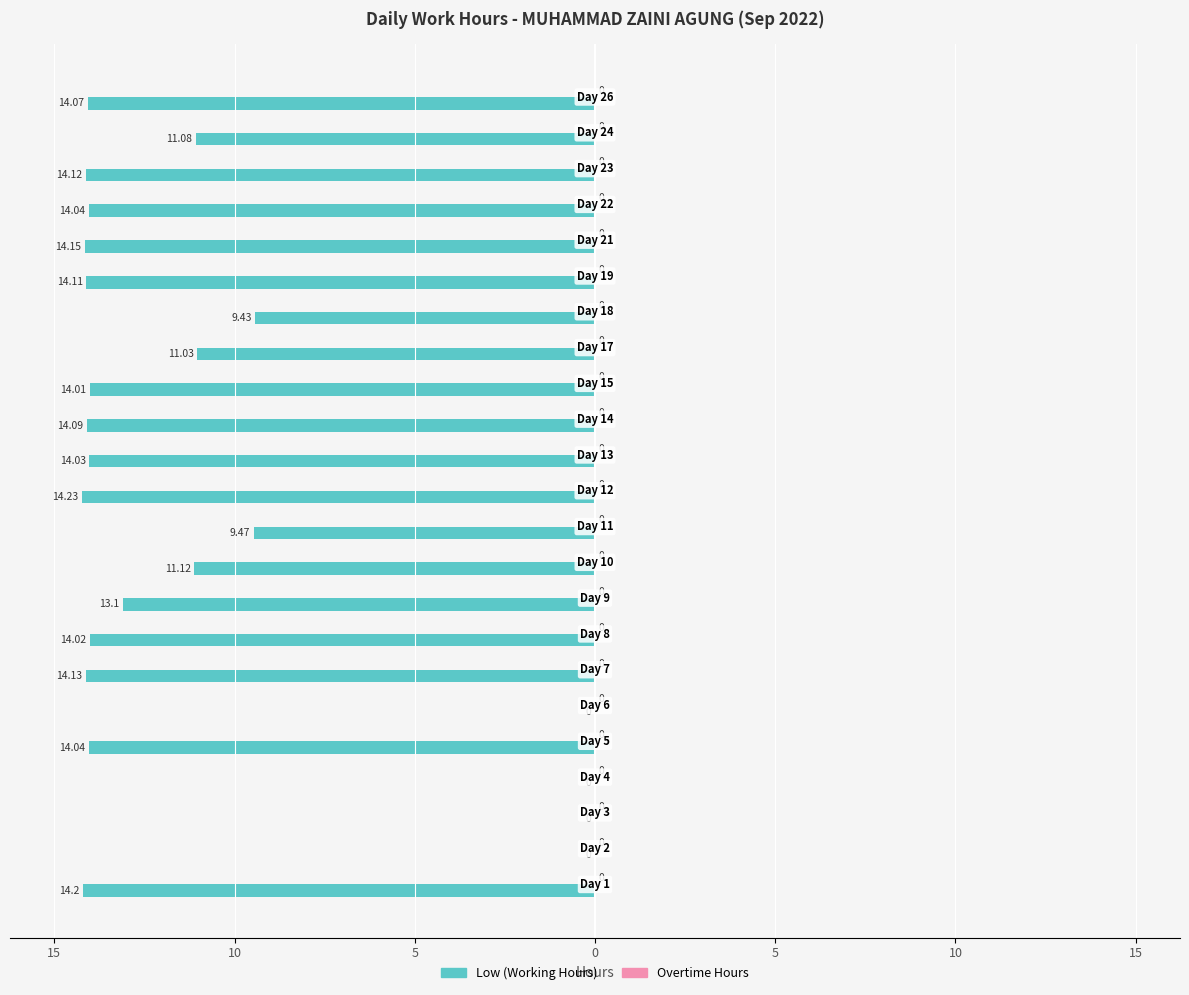

Are the bars horizontal?

Yes